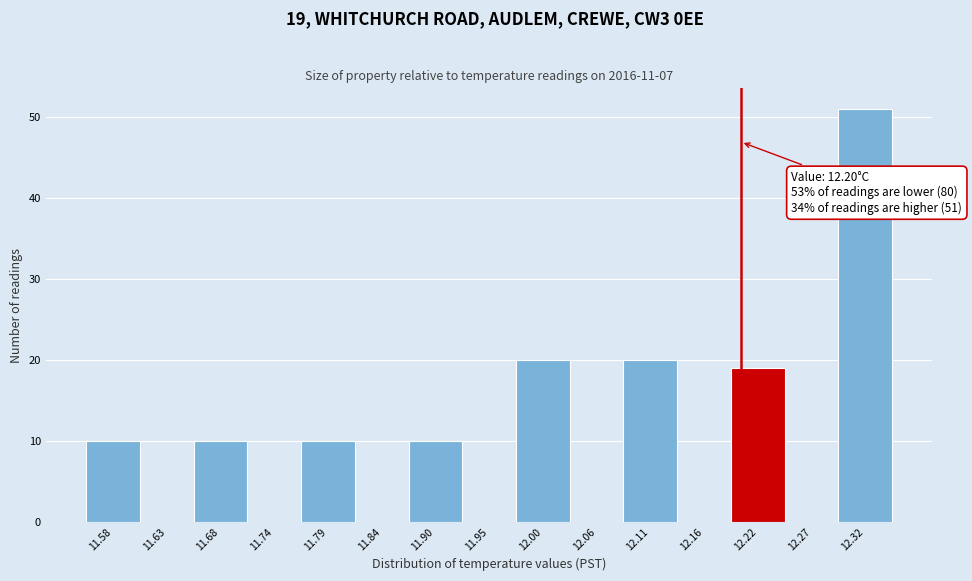

Which range on the x-axis has the tallest bar?

12.30 to 12.35